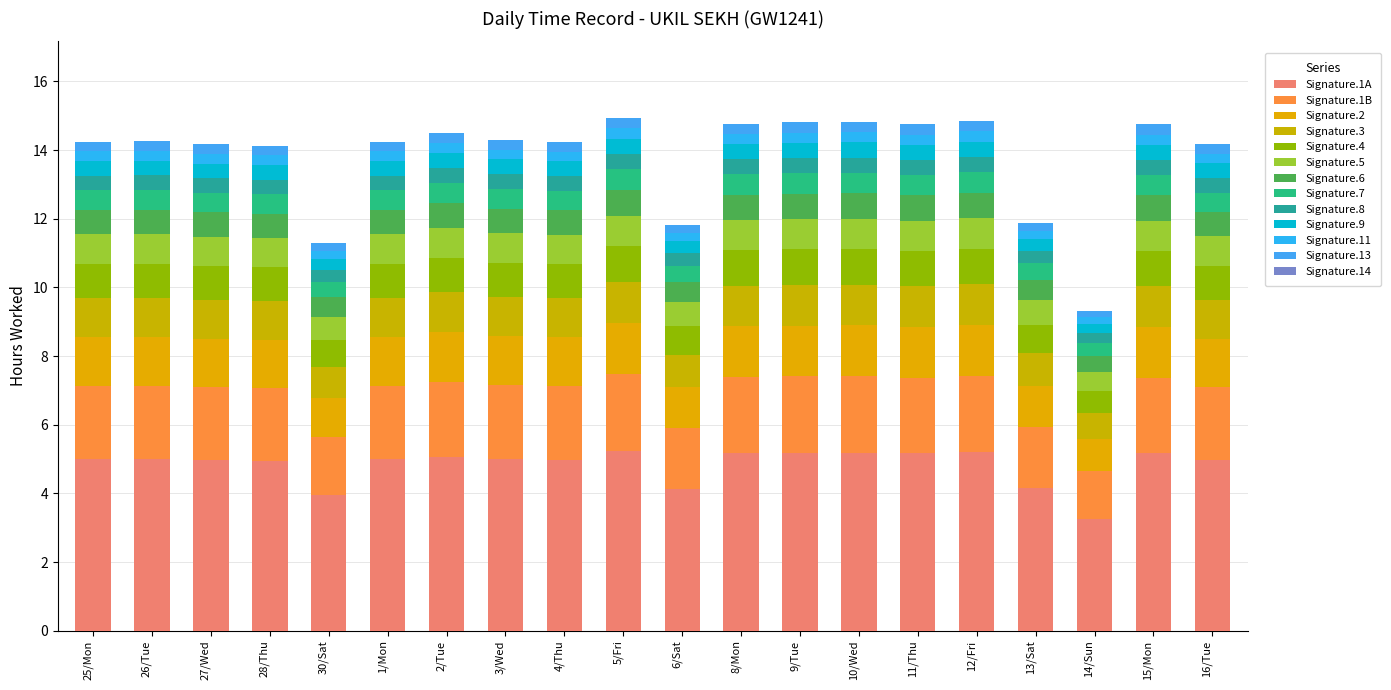

How many categories are shown in the chart?

20